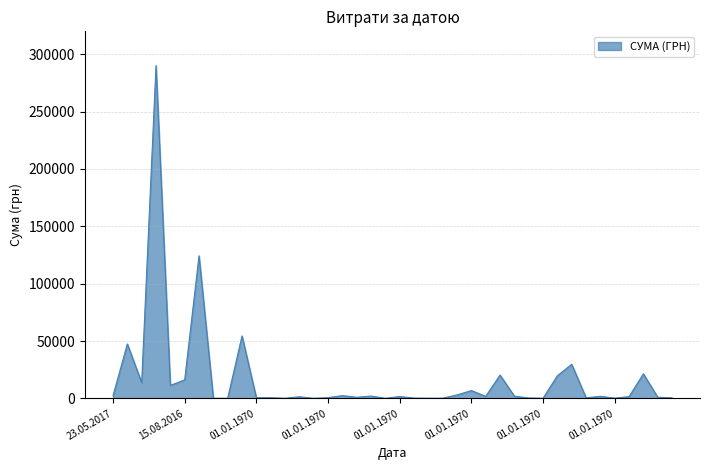

What is the maximum value shown in the chart?

290101.4